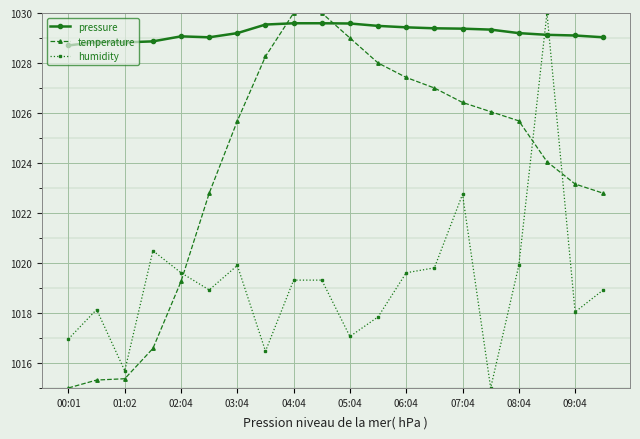

After their last crossing, which series has the higher values: humidity or pressure?

pressure